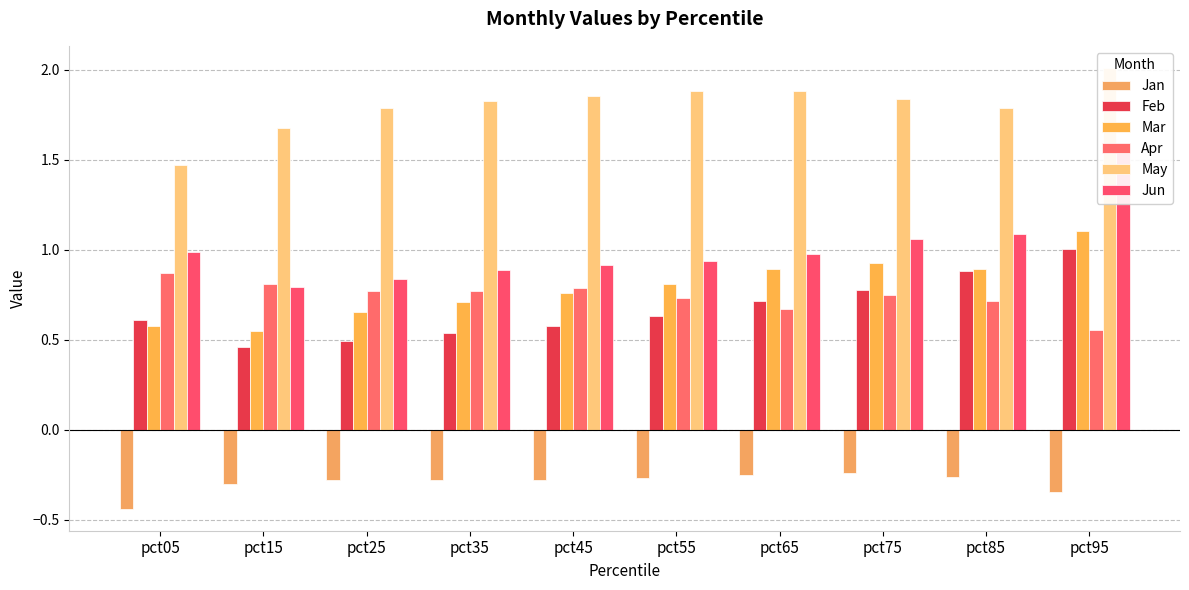

Between pct35 and pct55, which series saw the biggest shift?

Mar